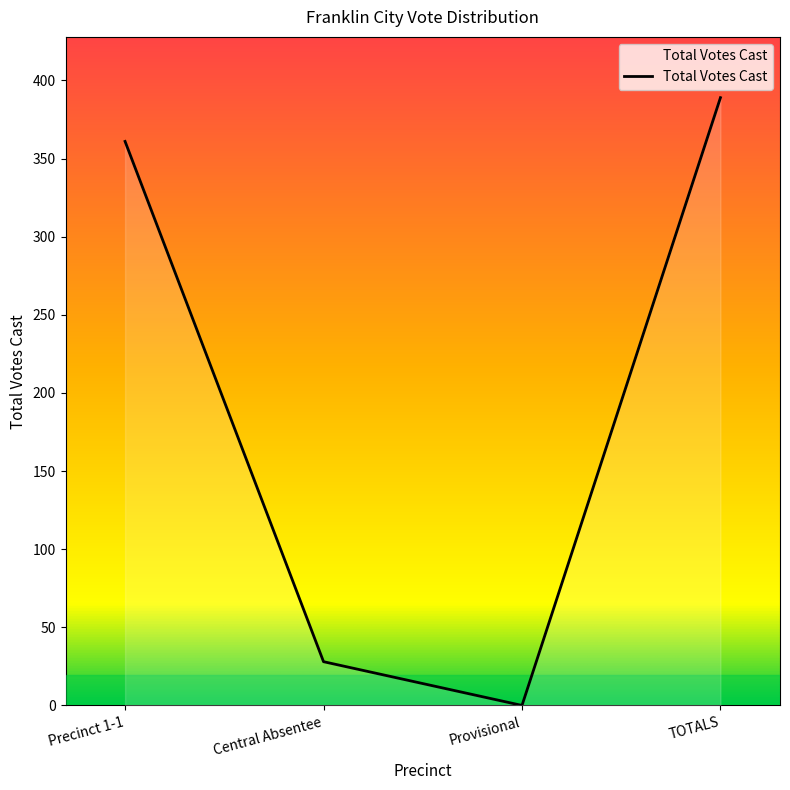

What is the label of the 1st point from the left?

Precinct 1-1